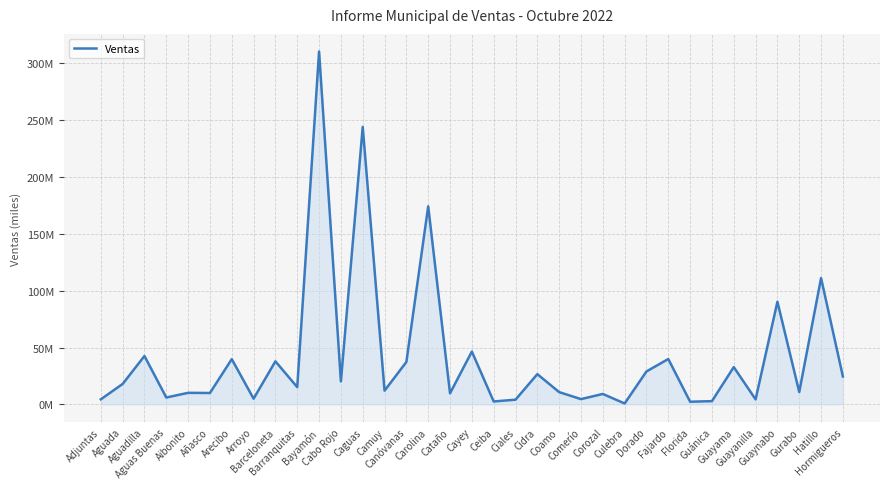

What is the value of the 1st point from the left?

4481391.0